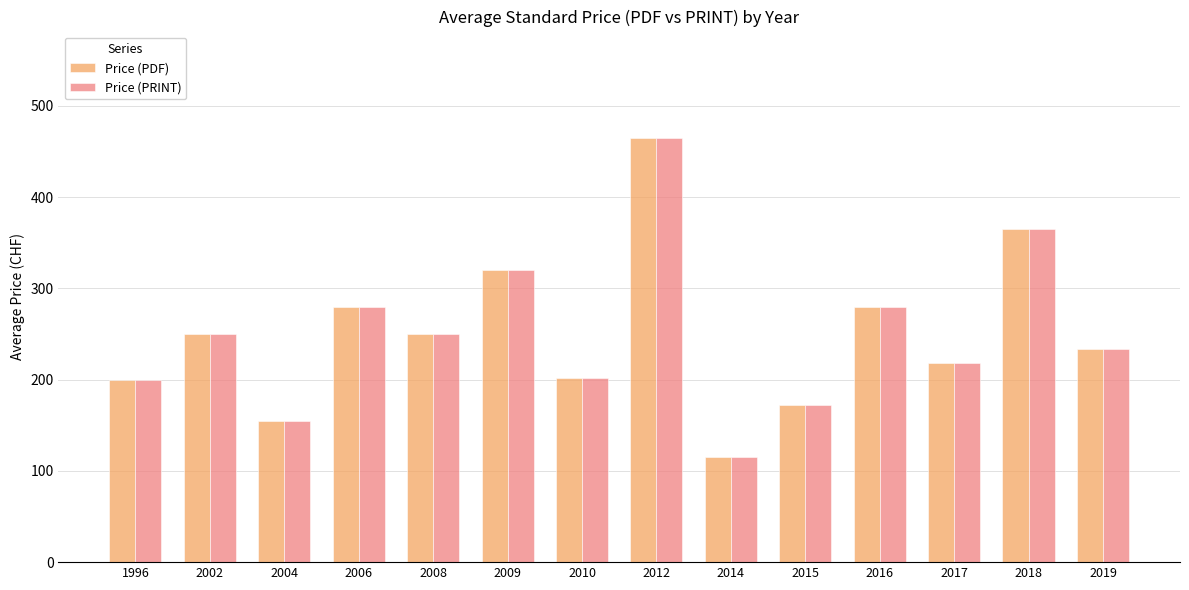

How many bars are there in total?

28